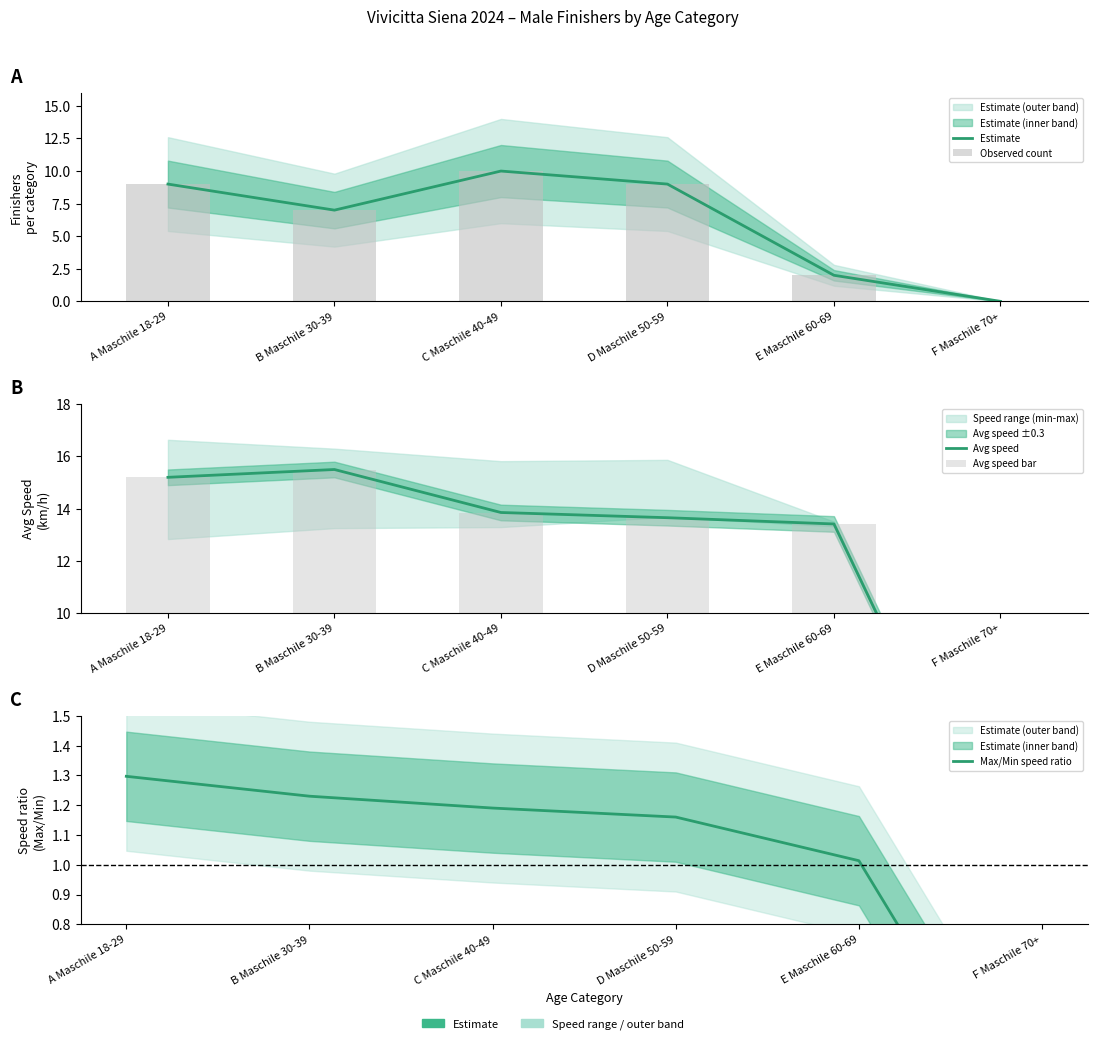

Reading left to right, what are all the values shown in this chart?

Estimate: 9.0	7.0	10.0	9.0	2.0	0.0
Observed count: 9.0	7.0	10.0	9.0	2.0	0.0
Avg speed: 15.2	15.5	13.8	13.7	13.4	0.0
Avg speed bar: 15.2	15.5	13.8	13.7	13.4	0.0
Max/Min speed ratio: 1.3	1.2	1.2	1.2	1.0	0.0